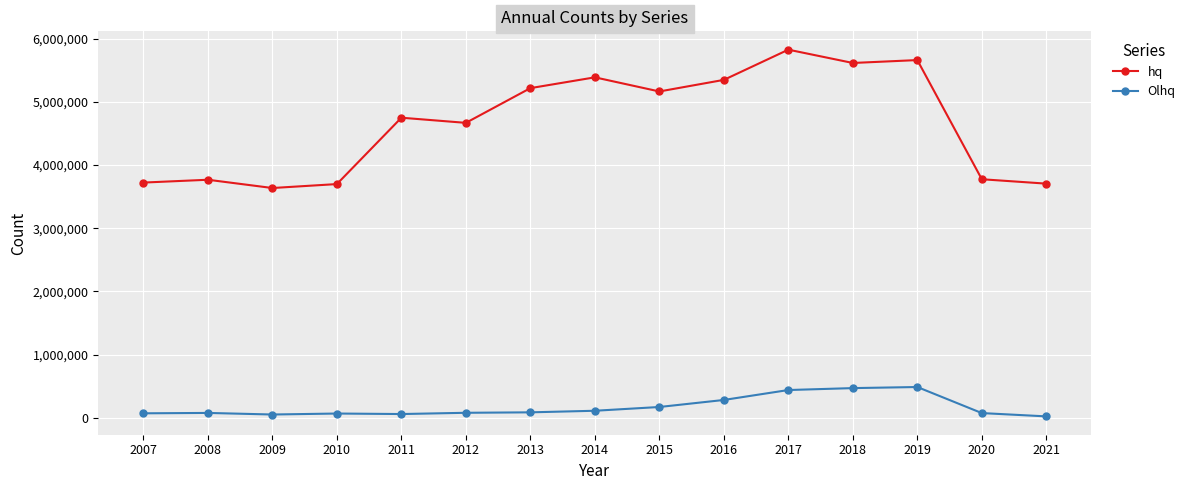

List the series in order of their peak value, lowest first.

Olhq, hq